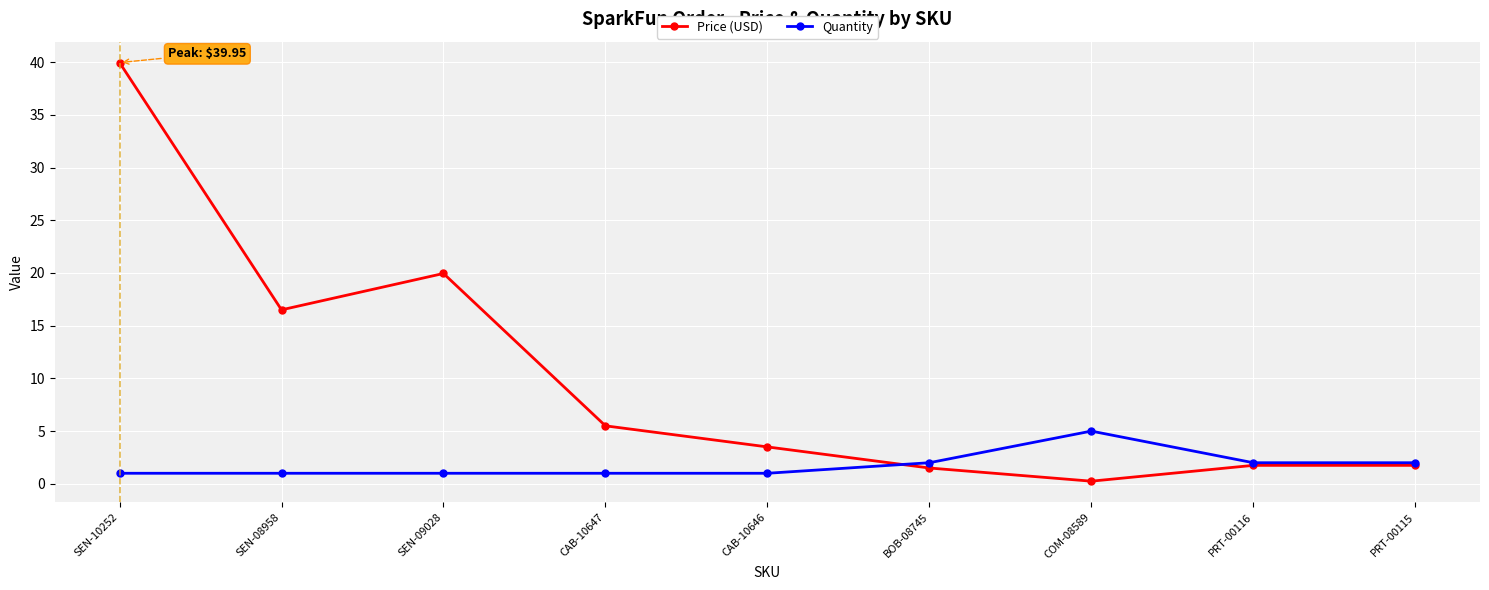

What are all the series names shown in the legend?

Price (USD), Quantity